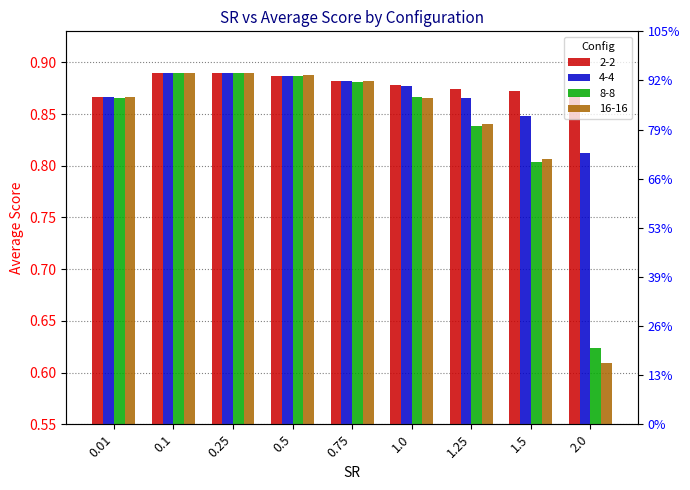

What are all the series names shown in the legend?

2-2, 4-4, 8-8, 16-16